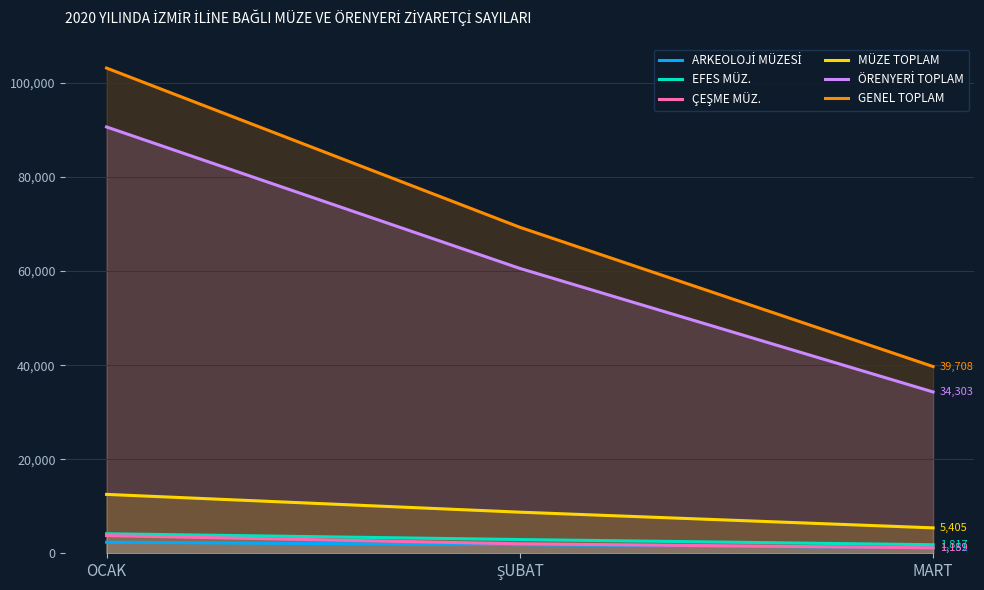

What is the value of the ÇEŞME MÜZ. point at the 1st from the left?

3773